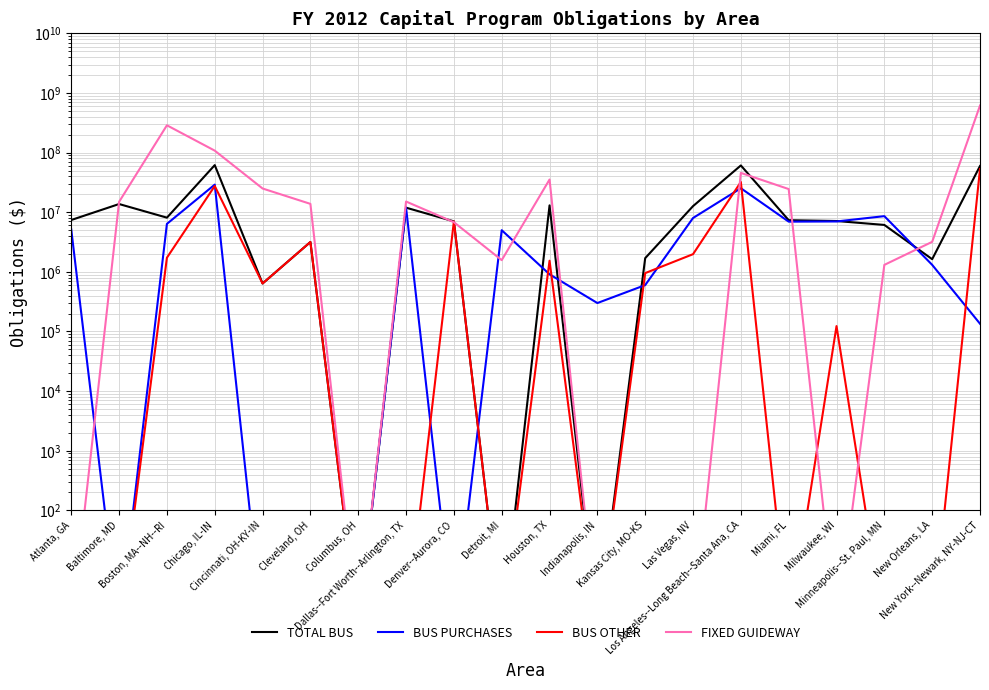

What is the label of the 8th point from the right?

Kansas City, MO-KS